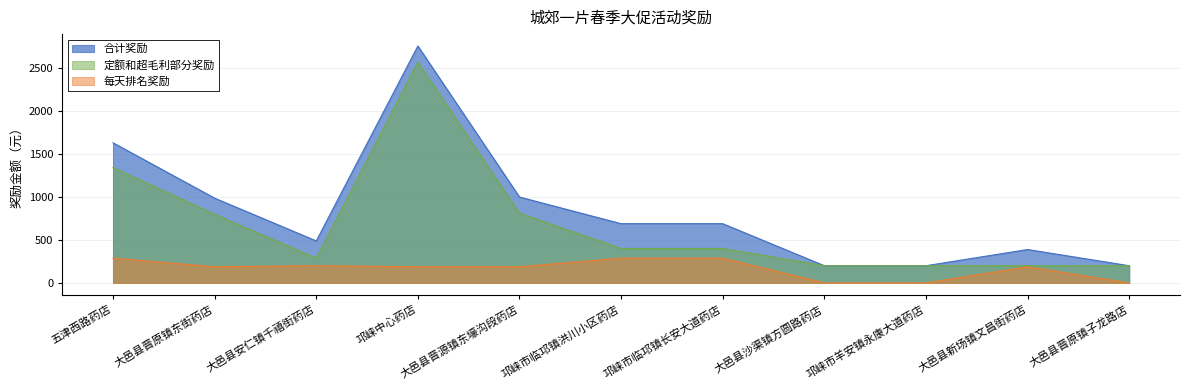

Rank the series by their maximum value, from highest to lowest.

合计奖励, 定额和超毛利部分奖励, 每天排名奖励